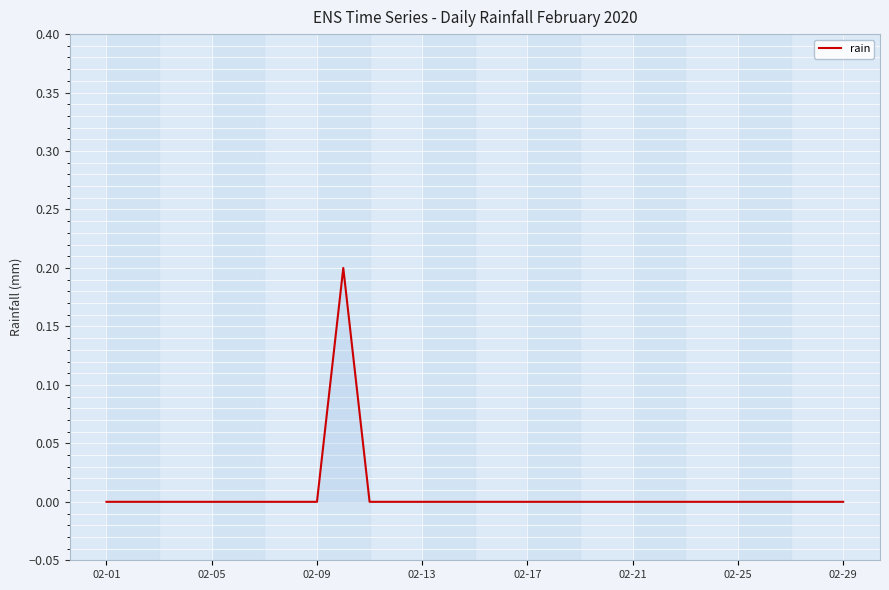

True or false: the data has more than 0 interior local peaks.

True